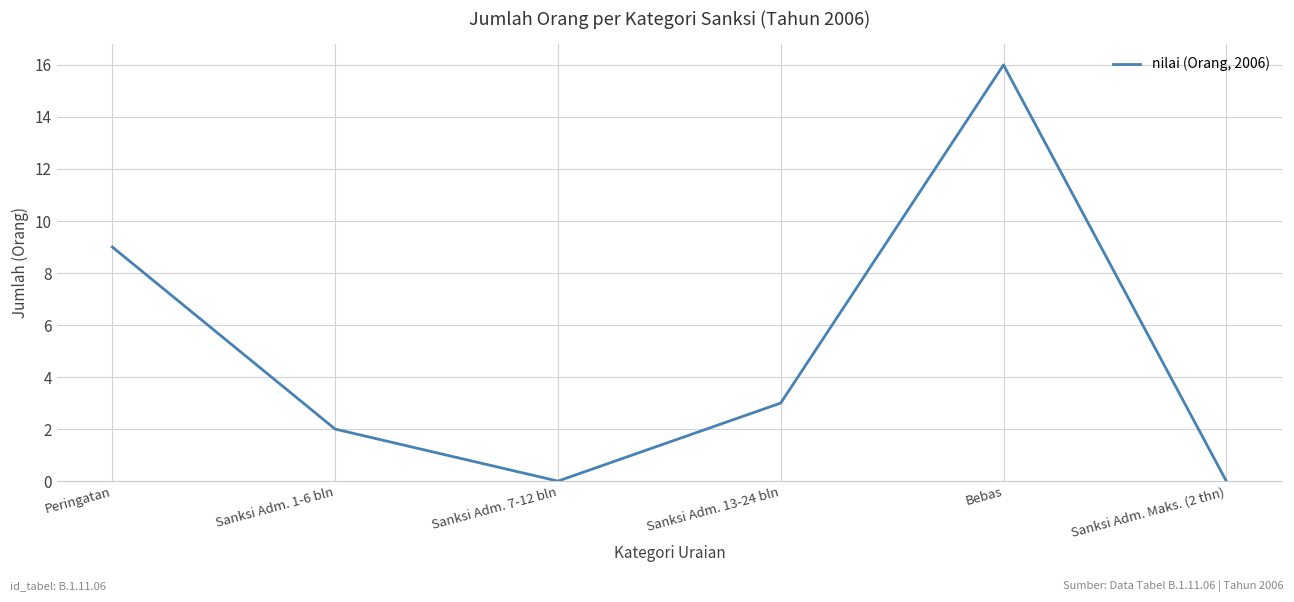

At which label does the data first exceed 3?

Peringatan